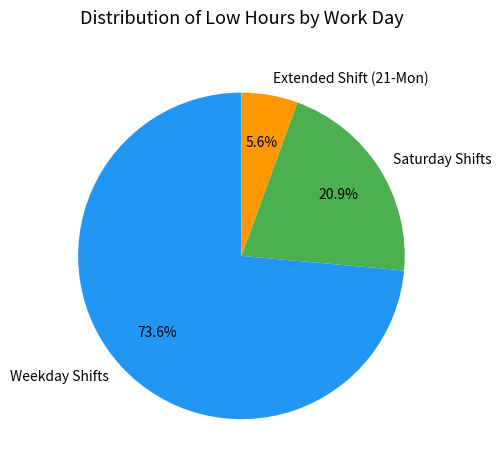

Which slice is the smallest?

Extended Shift (21-Mon)